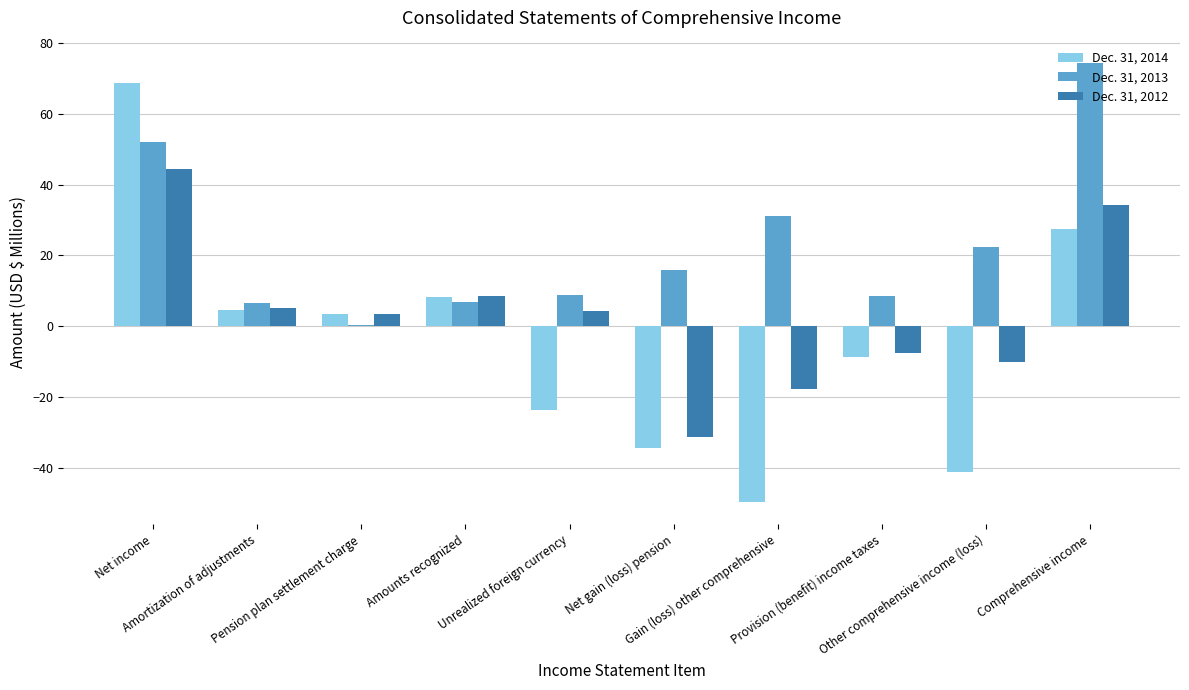

Between Unrealized foreign currency and Gain (loss) other comprehensive, which series saw the biggest shift?

Dec. 31, 2014